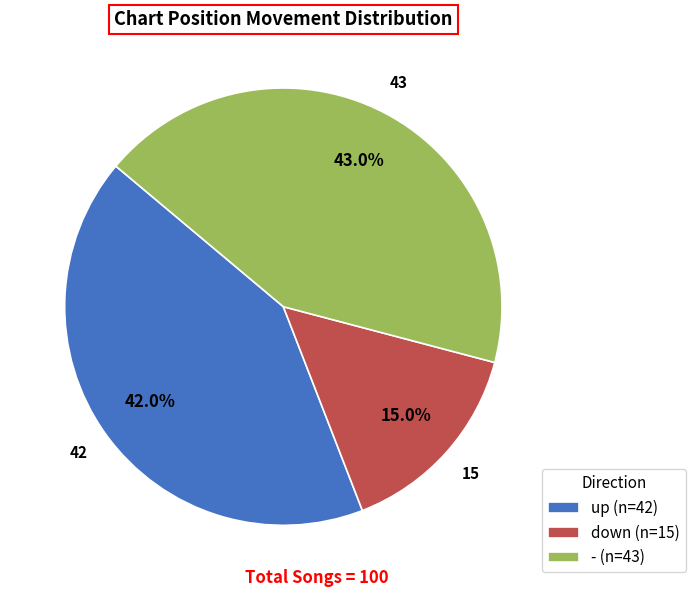

Combined, do - and up account for over 50%?

Yes